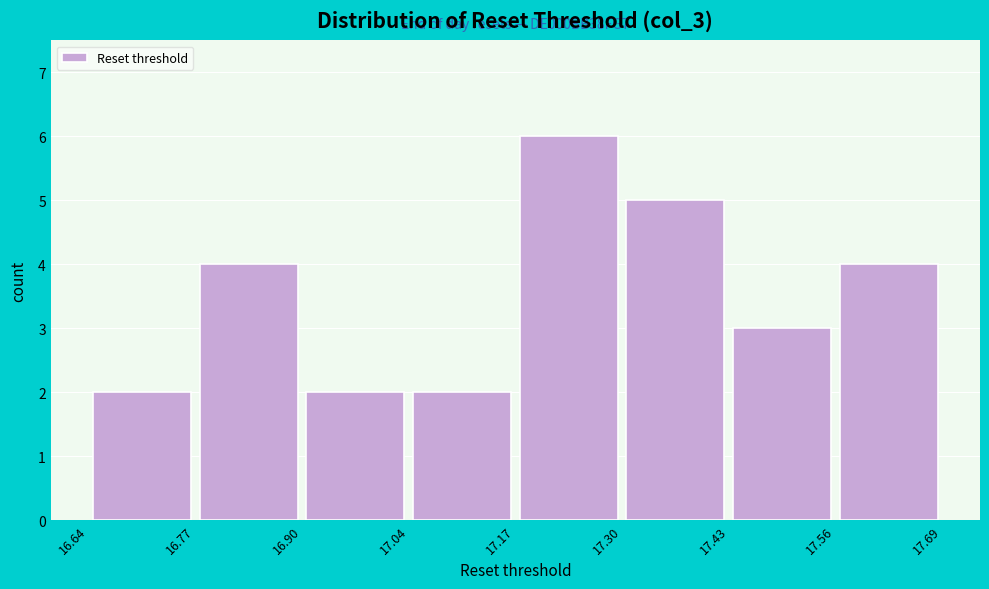

Over which range of the x-axis is the bar tallest?

17.17 to 17.30